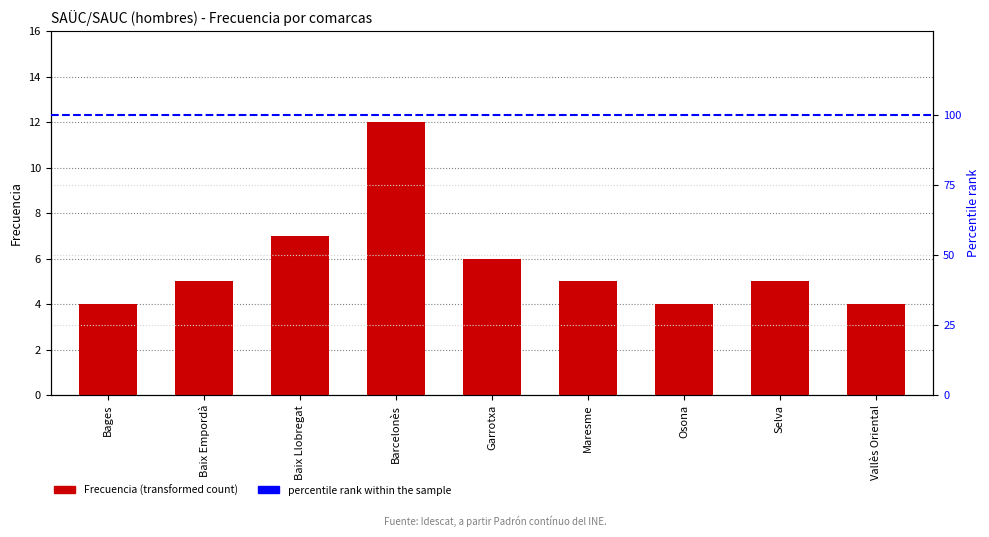

What is the label of the 7th bar from the right?

Baix Llobregat